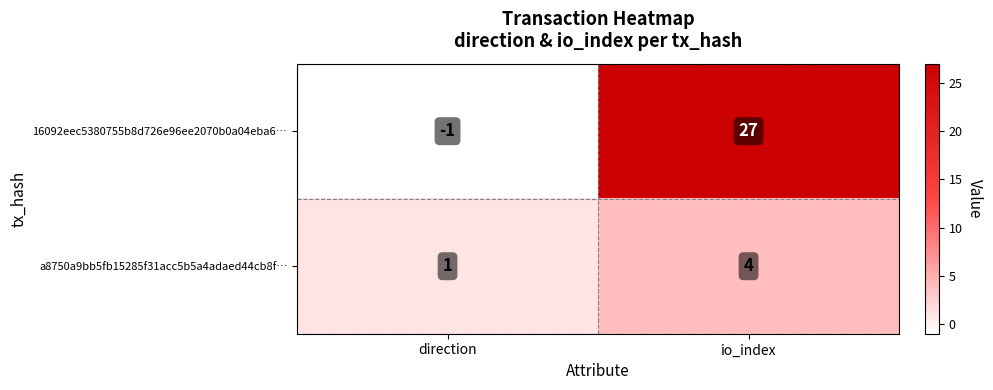

How many categories are shown in the chart?

2